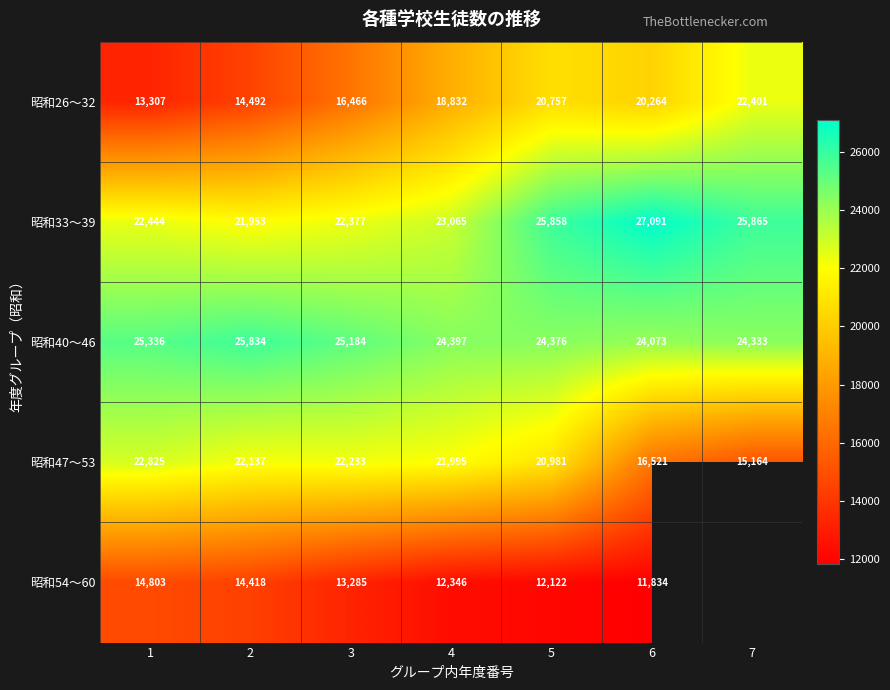

What is the lowest value of the 昭和40〜46 series?

24073